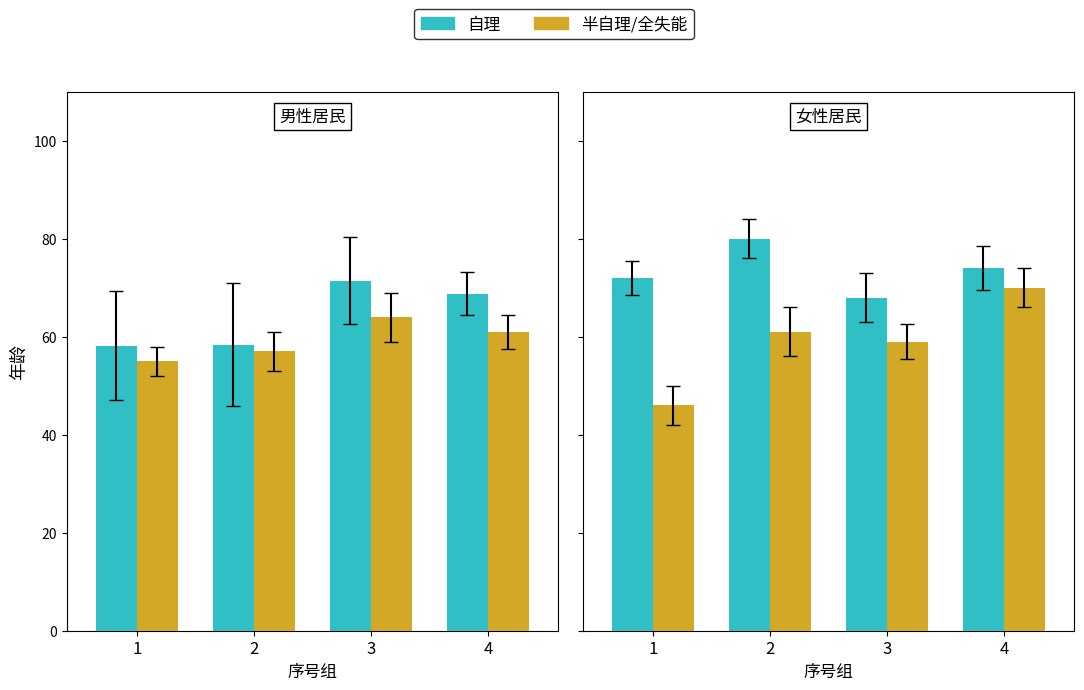

How many distinct data groups are displayed?

2